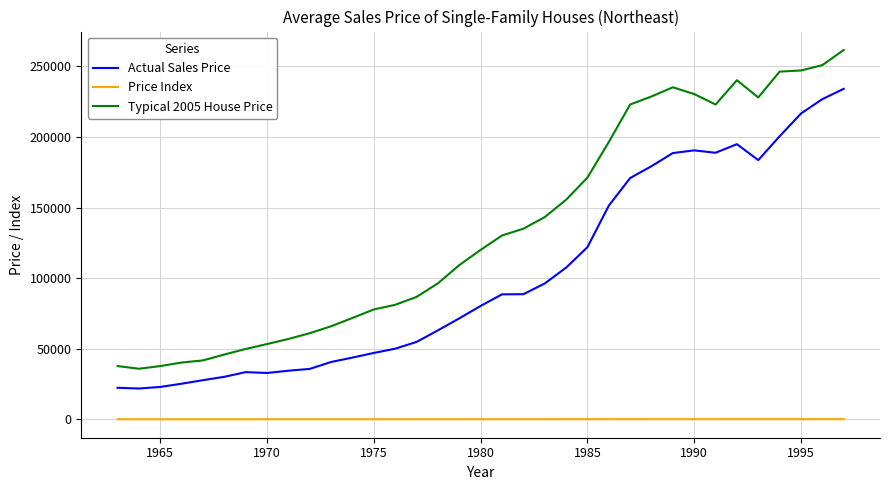

What is the difference between the maximum and minimum values in the Actual Sales Price series?

212300.0